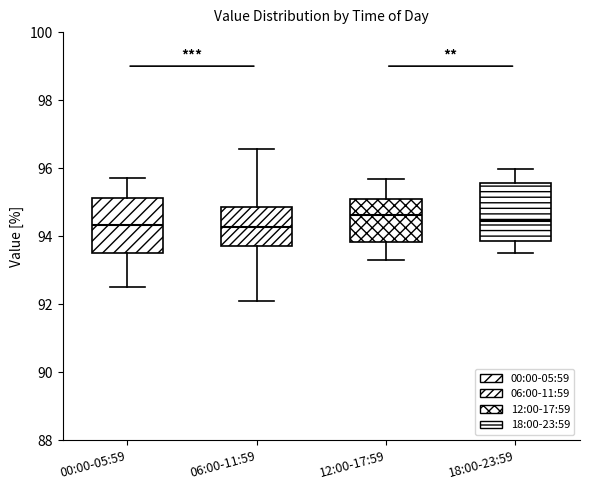

Reading left to right, transcribe this box plot: for each box, give where its median line is, the range the box spans, and where its two whiskers end, as read against the y-axis. The values are not printed on the chart, so give them approximately, as read against the axis.

00:00-05:59: median 94.4, box 93.6 to 95.2, whiskers 92.6 to 95.8
06:00-11:59: median 94.2, box 93.8 to 94.8, whiskers 92.0 to 96.6
12:00-17:59: median 94.6, box 93.8 to 95.0, whiskers 93.2 to 95.6
18:00-23:59: median 94.4, box 93.8 to 95.6, whiskers 93.6 to 96.0